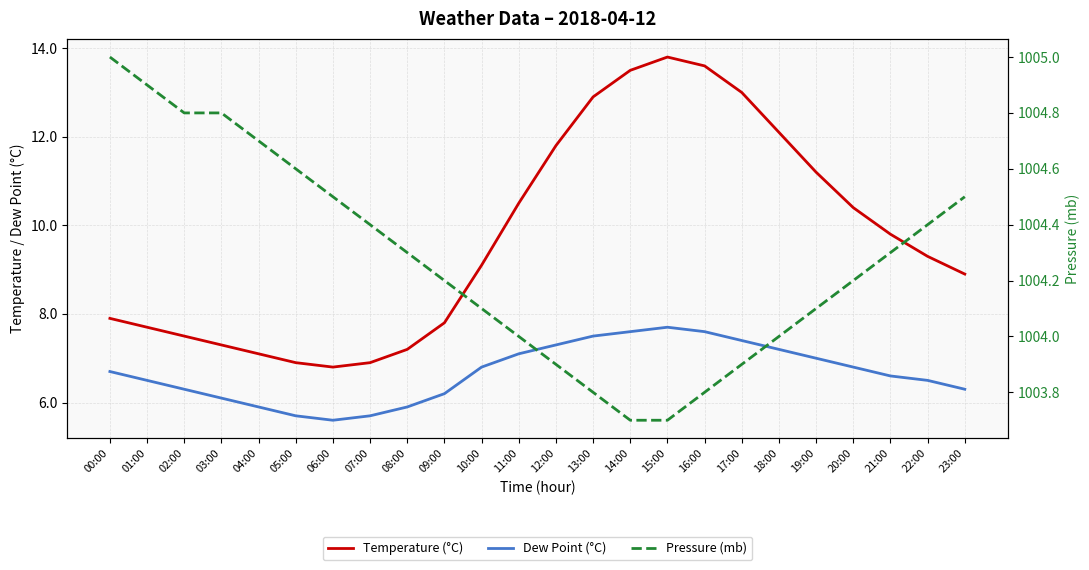

Which series has the largest total across all categories?

Pressure (mb)